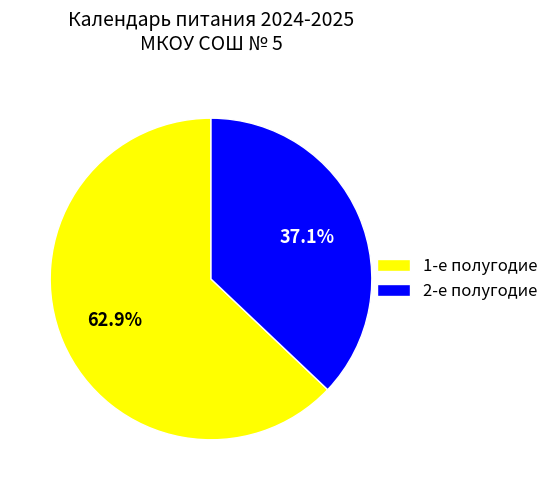

Is there any slice that represents more than half of the pie?

Yes